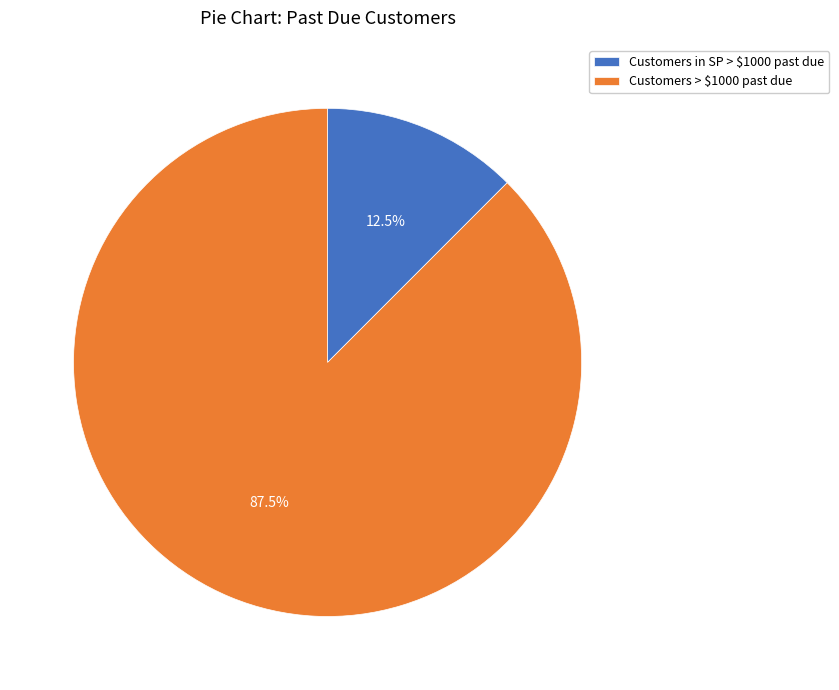

Which category has the biggest portion of the pie?

Customers > $1000 past due